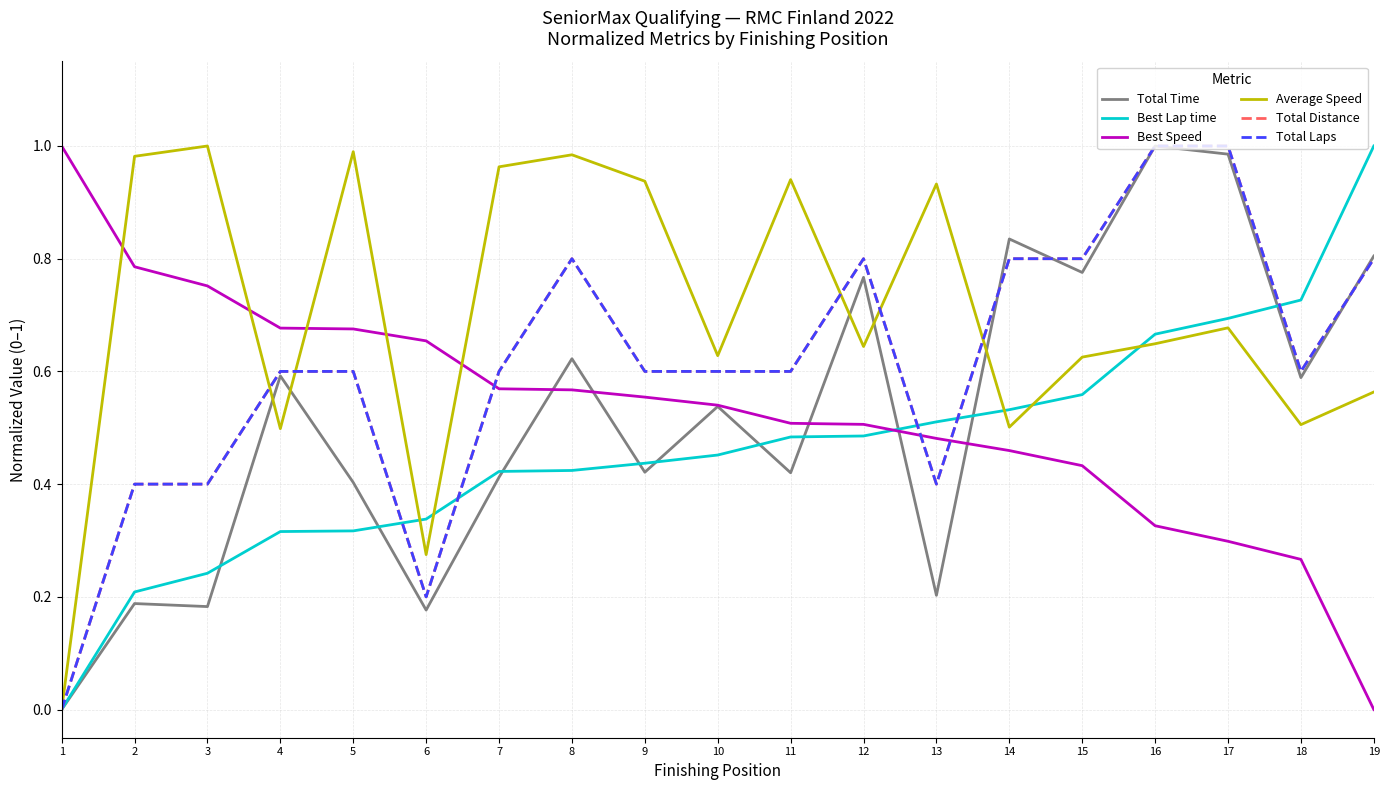

Rank the series by their maximum value, from lowest to highest.

Total Time, Best Lap time, Best Speed, Average Speed, Total Distance, Total Laps